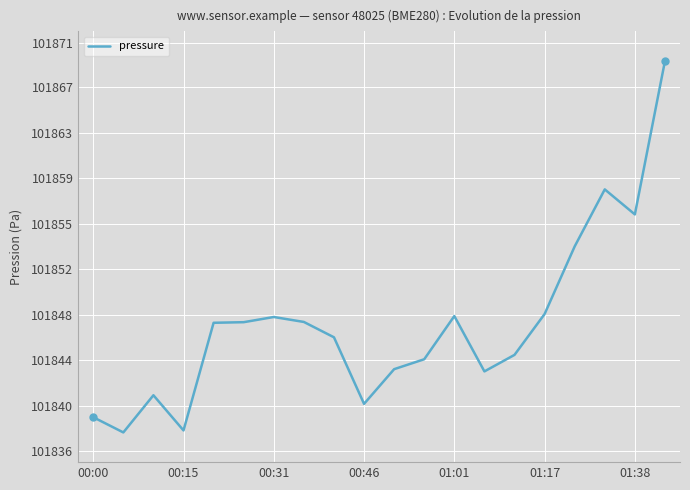

List the labels in order of value, largest first.

19, 17, 18, 16, 15, 12, 01:38, 7, 01:17, 01:01, 8, 14, 11, 10, 13, 00:31, 9, 00:00, 00:46, 00:15